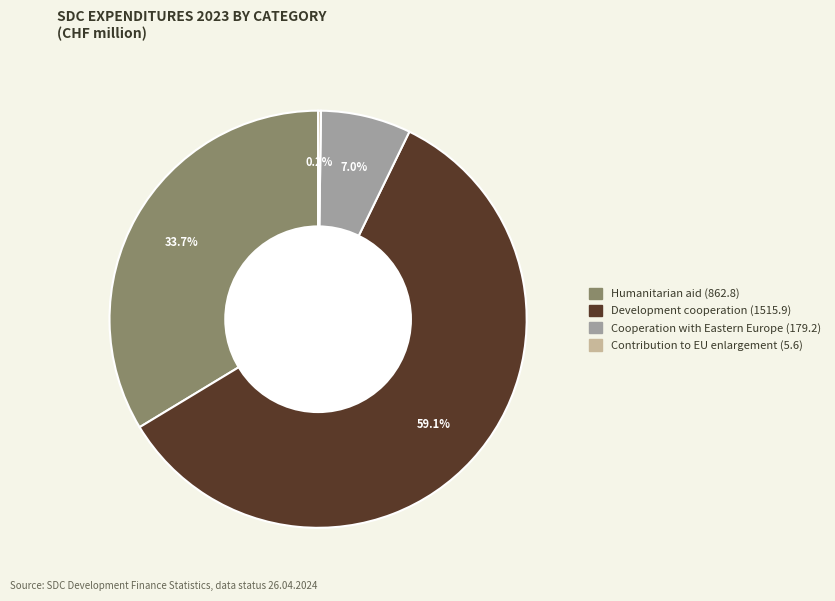

Which category has the biggest portion of the pie?

Development cooperation